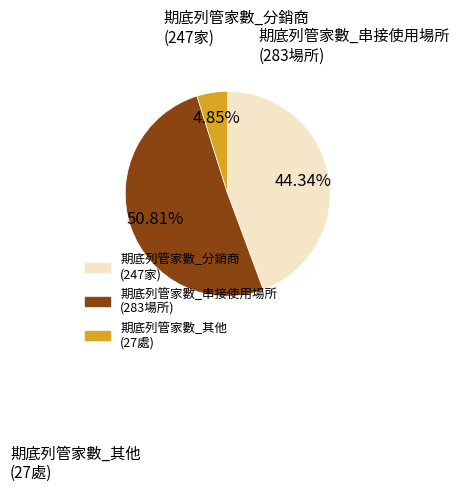

Is there any slice that represents more than half of the pie?

Yes